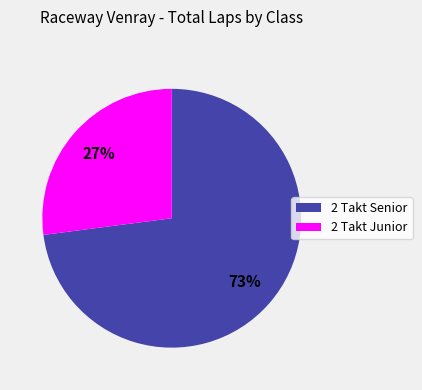

What is the ratio of the value at 2 Takt Senior to the value at 2 Takt Junior?

2.7